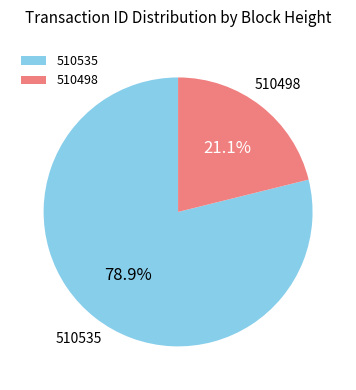

Is 510498 the majority of the pie?

No